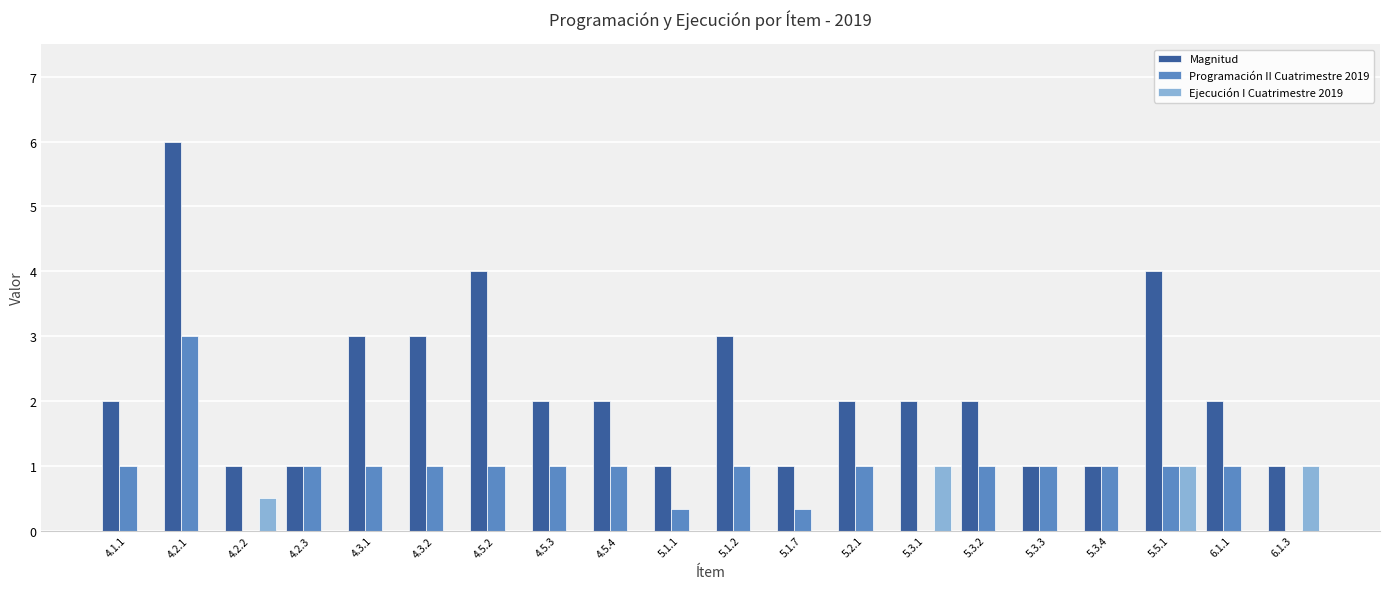

How many groups of bars are there?

20